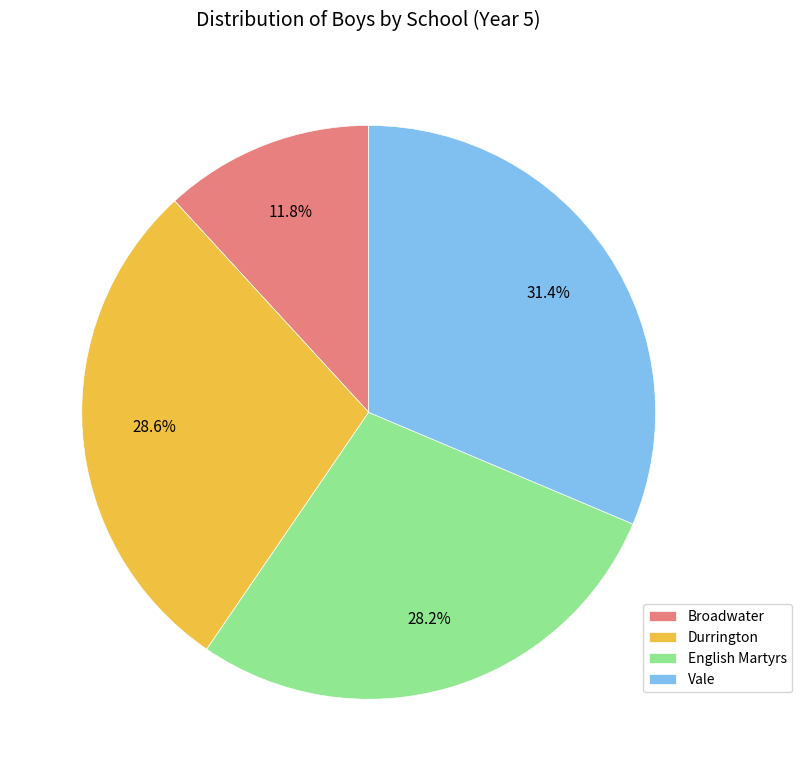

Is the sum of Vale and English Martyrs greater than half?

Yes